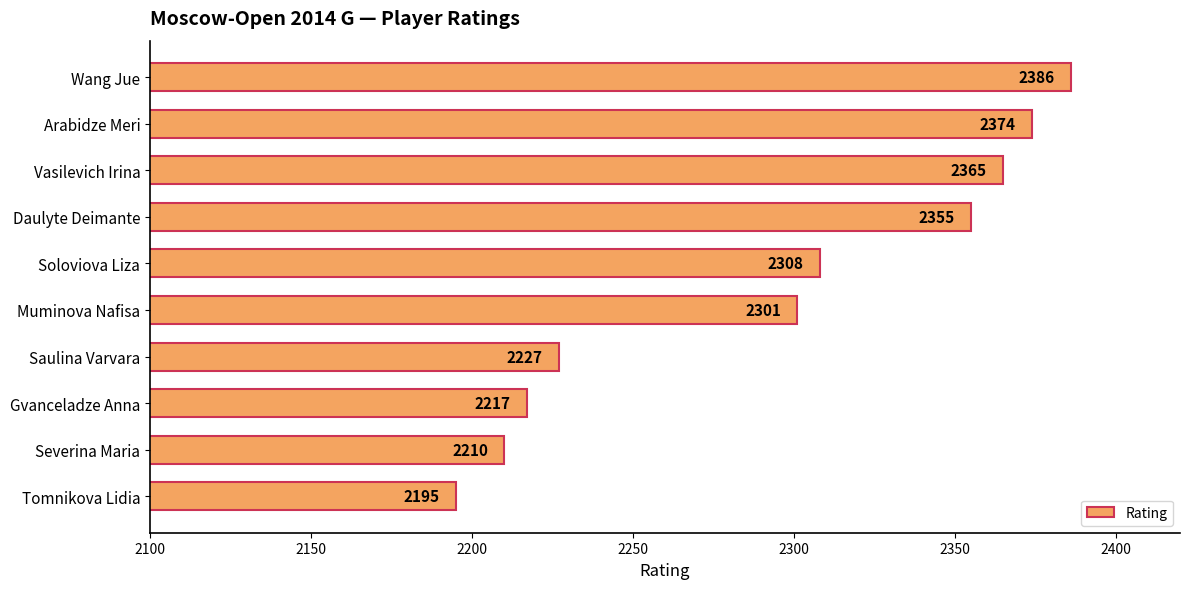

Reading bottom to top, list all the values displayed in this chart.

2195	2210	2217	2227	2301	2308	2355	2365	2374	2386